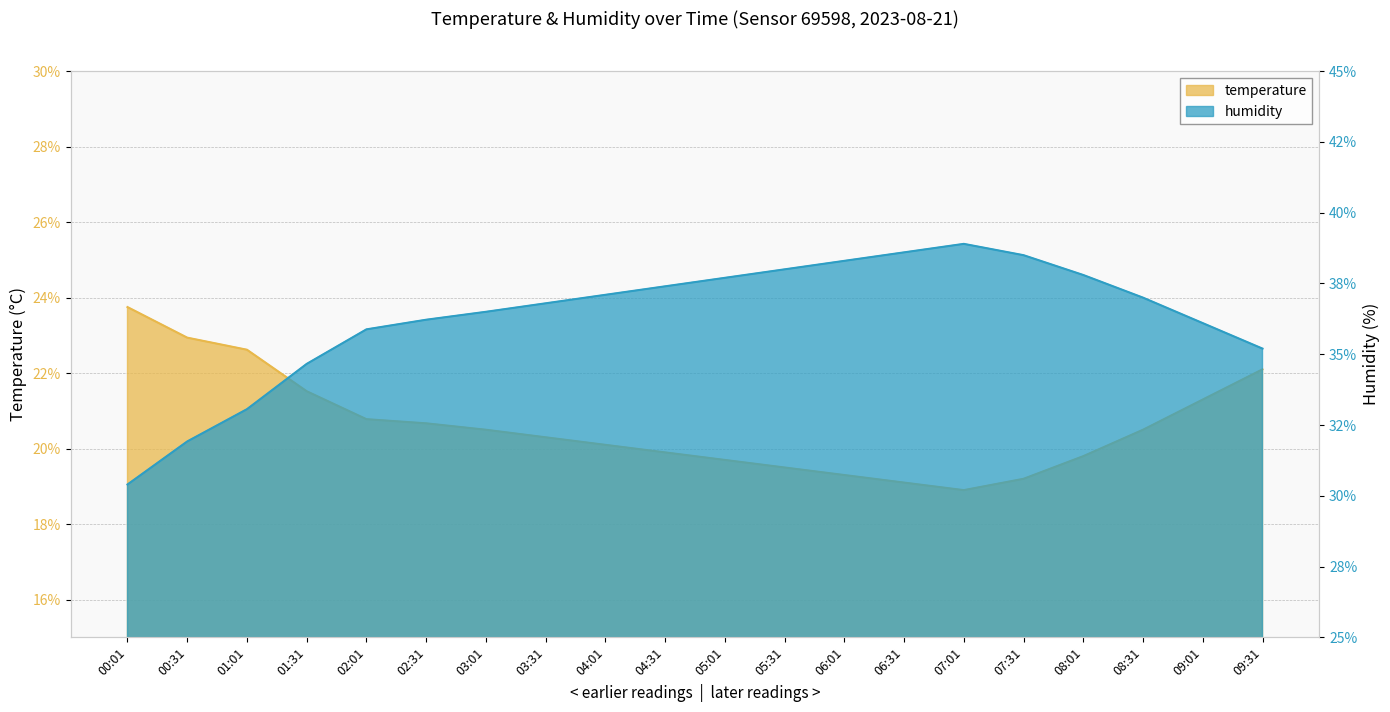

At which category is the sum across all series the highest?

07:01